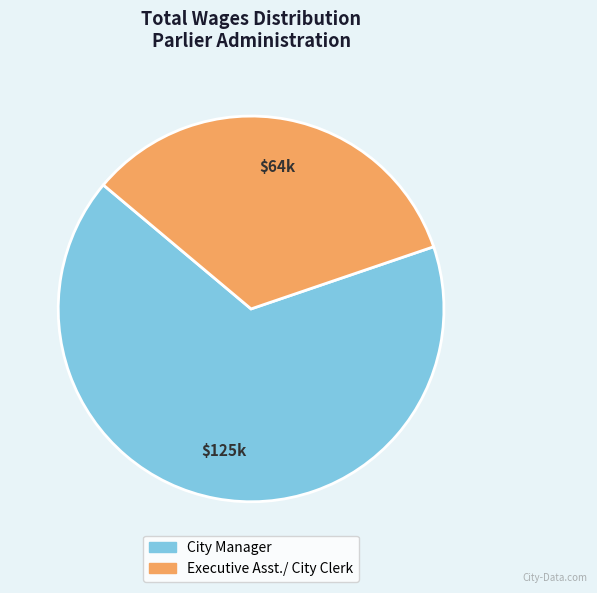

Which slice is the largest?

City Manager